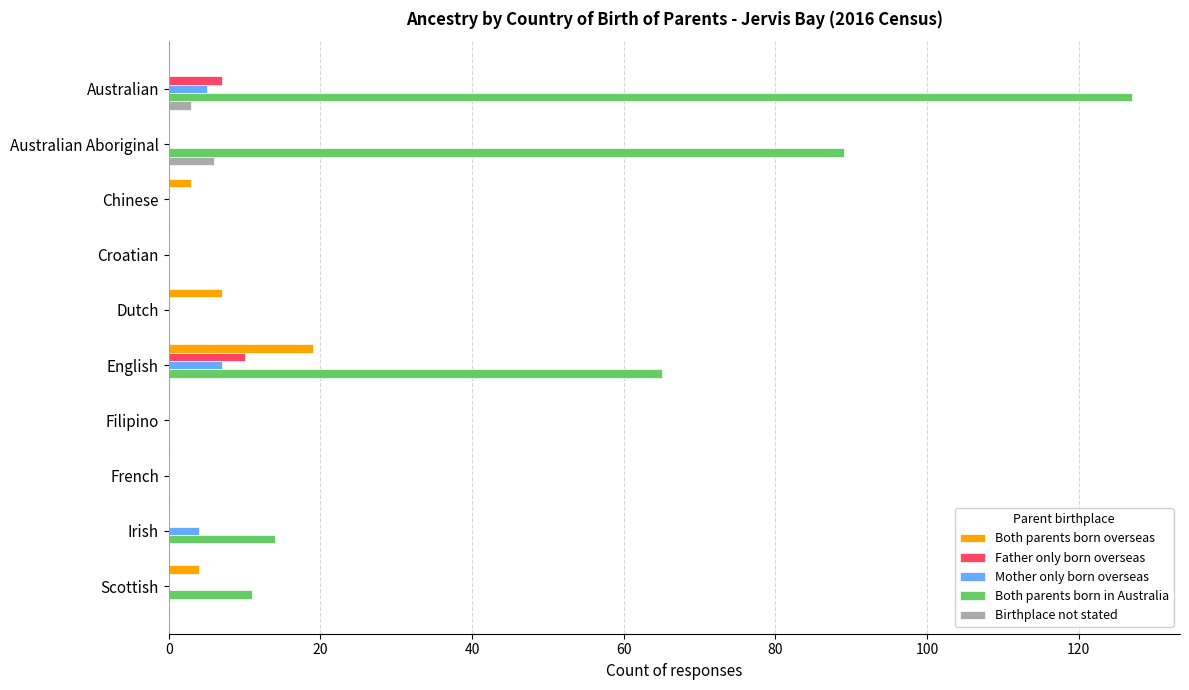

What is the highest value of the Father only born overseas series?

10